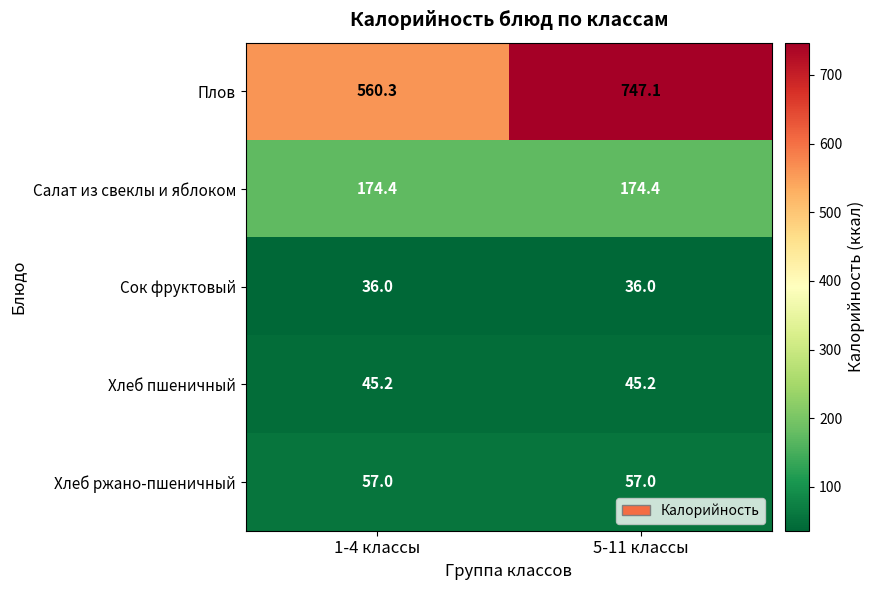

Which series has the widest spread of values?

Плов